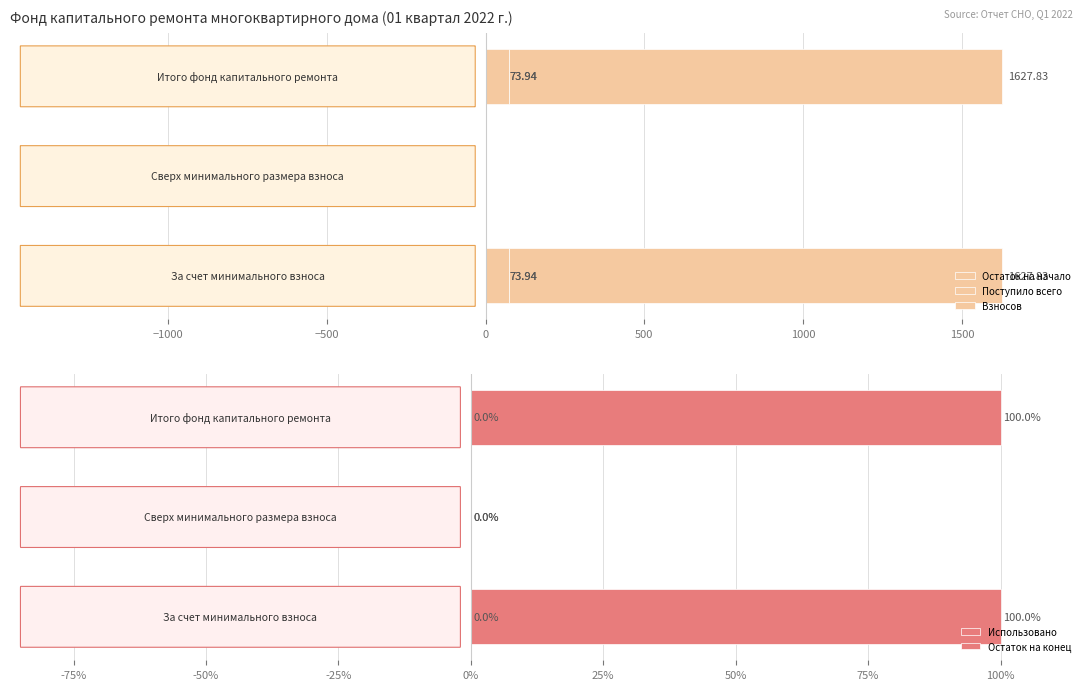

How many data points does each series have?

3